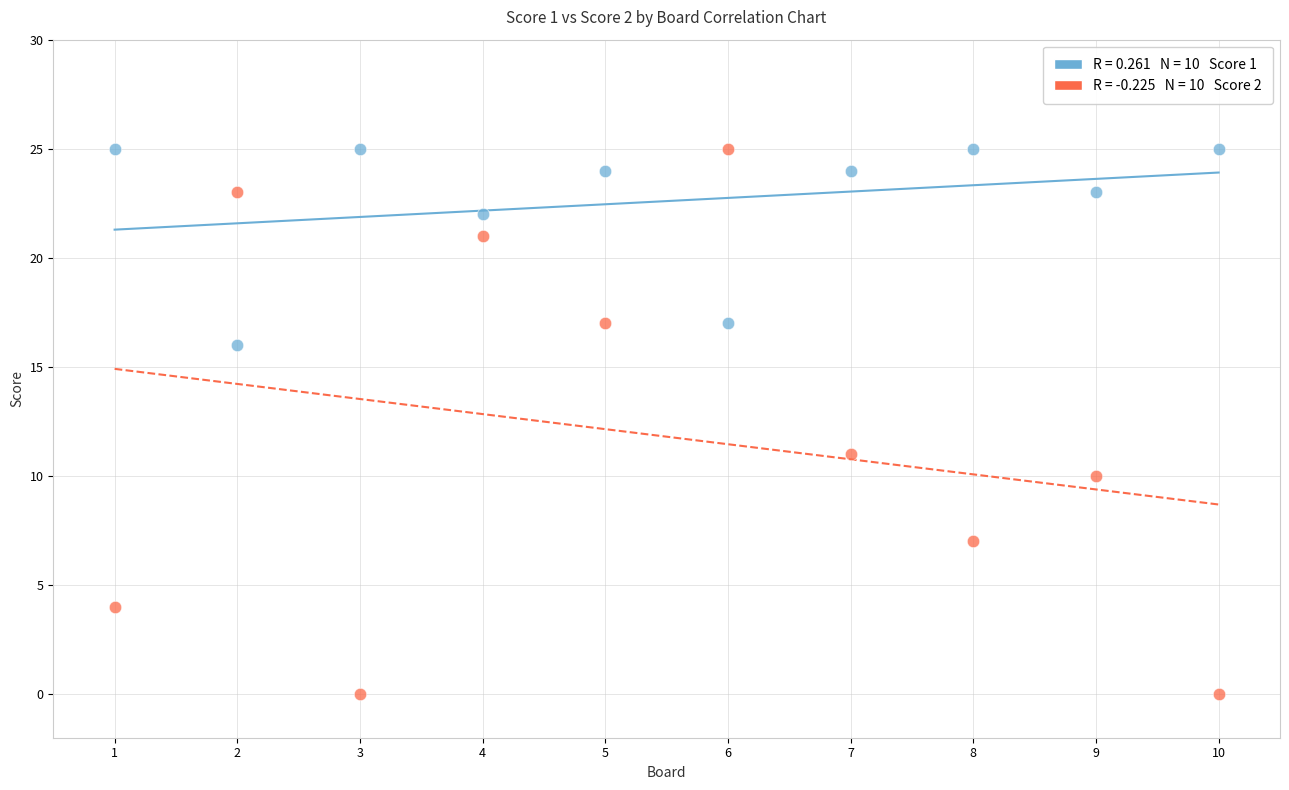

Across all data points, what is the range of Y values (max minus min)?

25